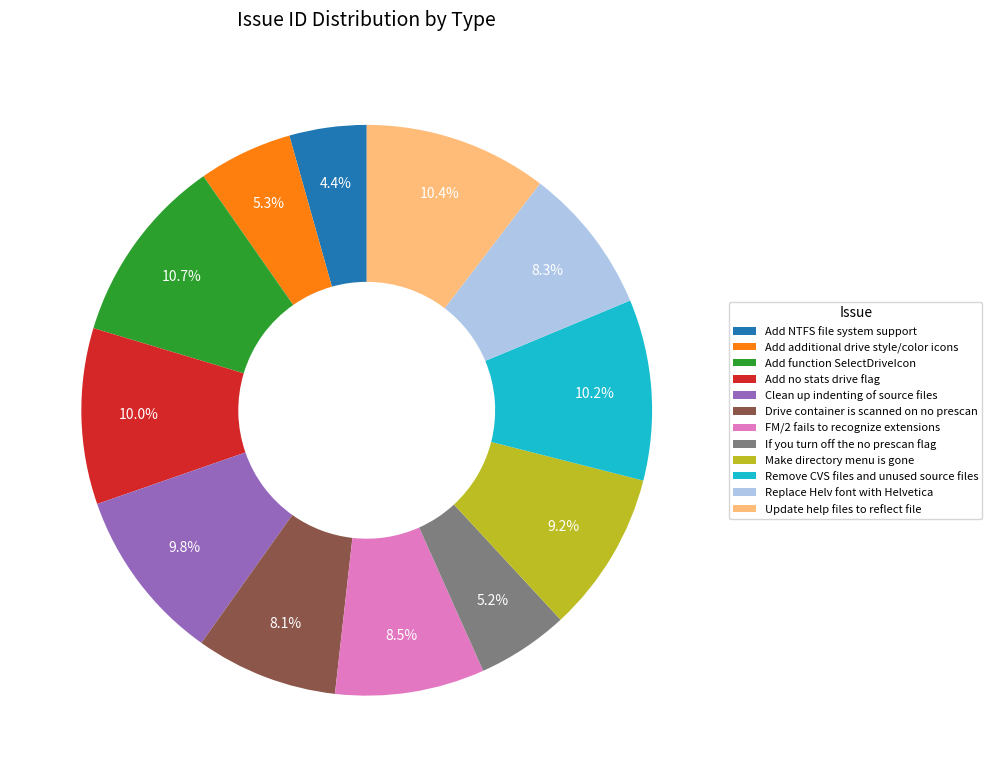

To the nearest percent, what is the difference between the largest and smallest slice percentages?

6%